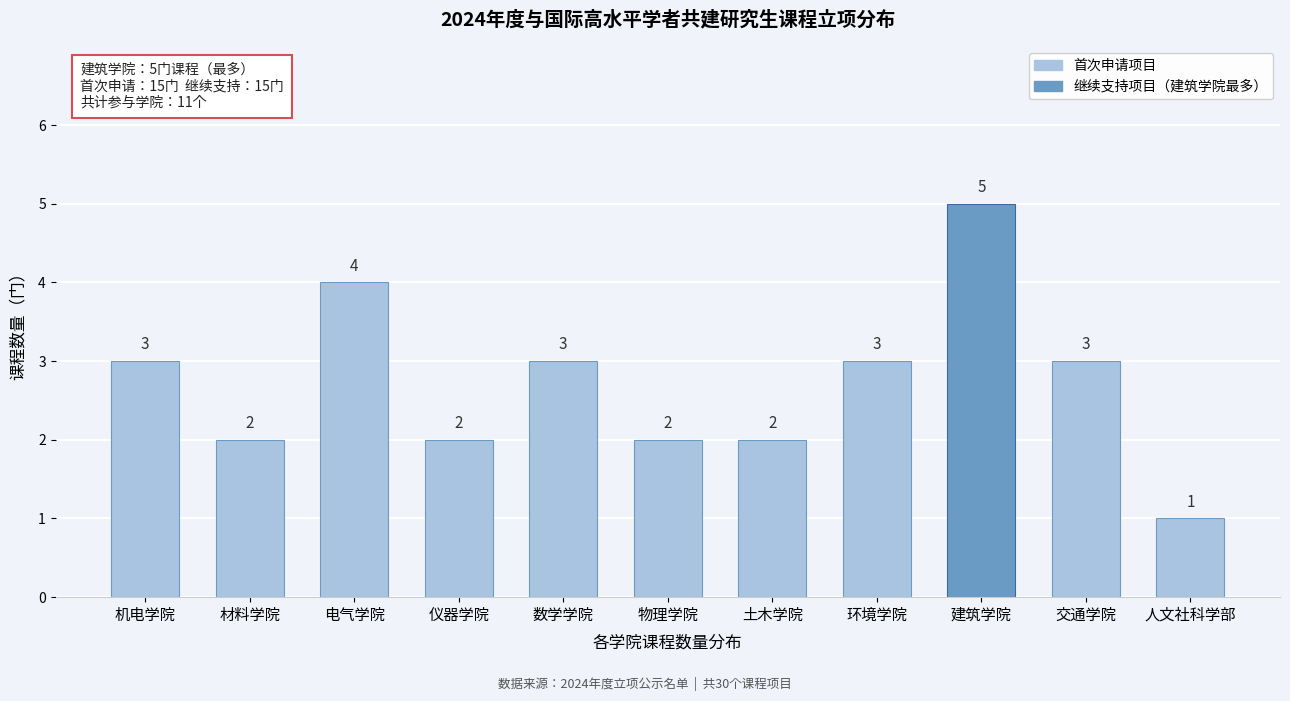

Reading left to right, extract all data points from this chart.

3	2	4	2	3	2	2	3	5	3	1